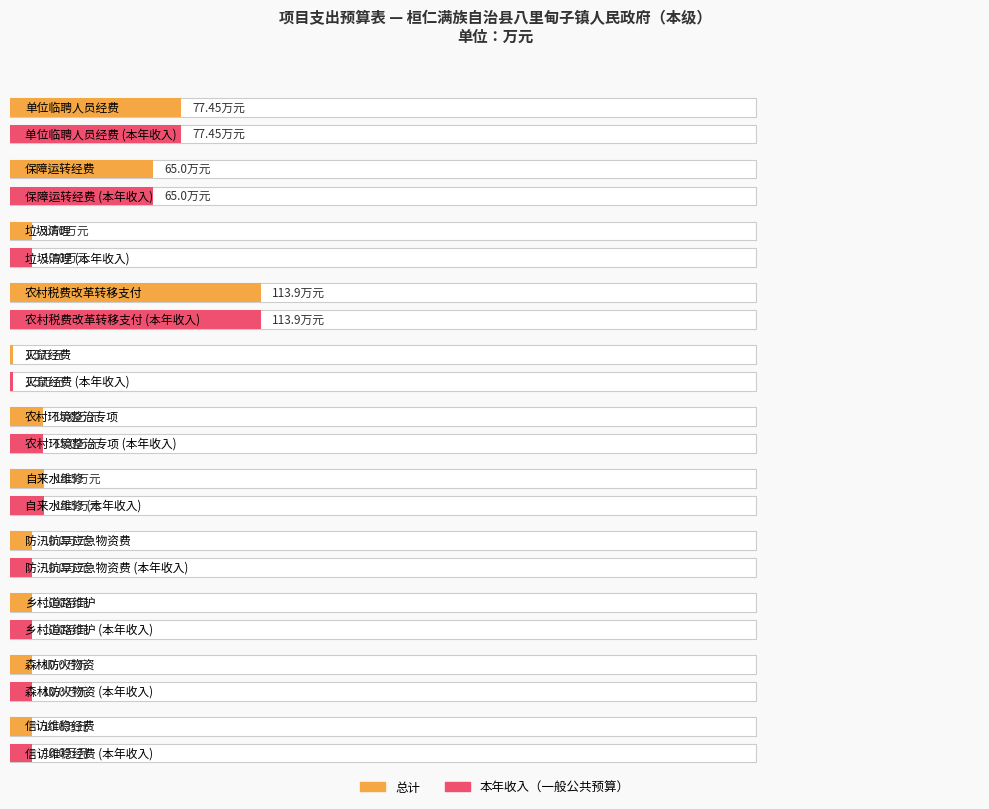

At 灭鼠经费, list the series in order from largest to smallest.

本年收入, 总计